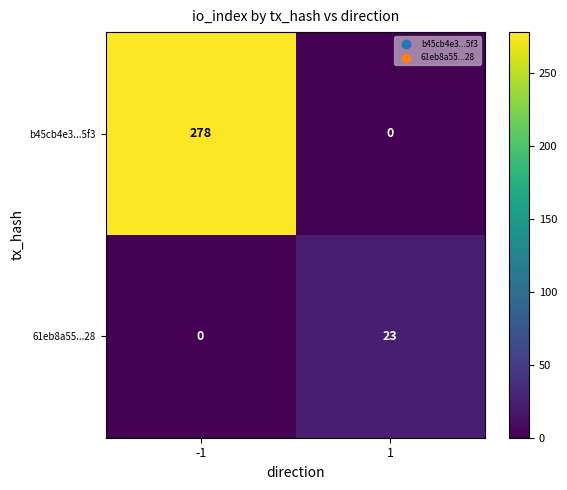

Rank the series by their average value, from lowest to highest.

61eb8a55...28, b45cb4e3...5f3